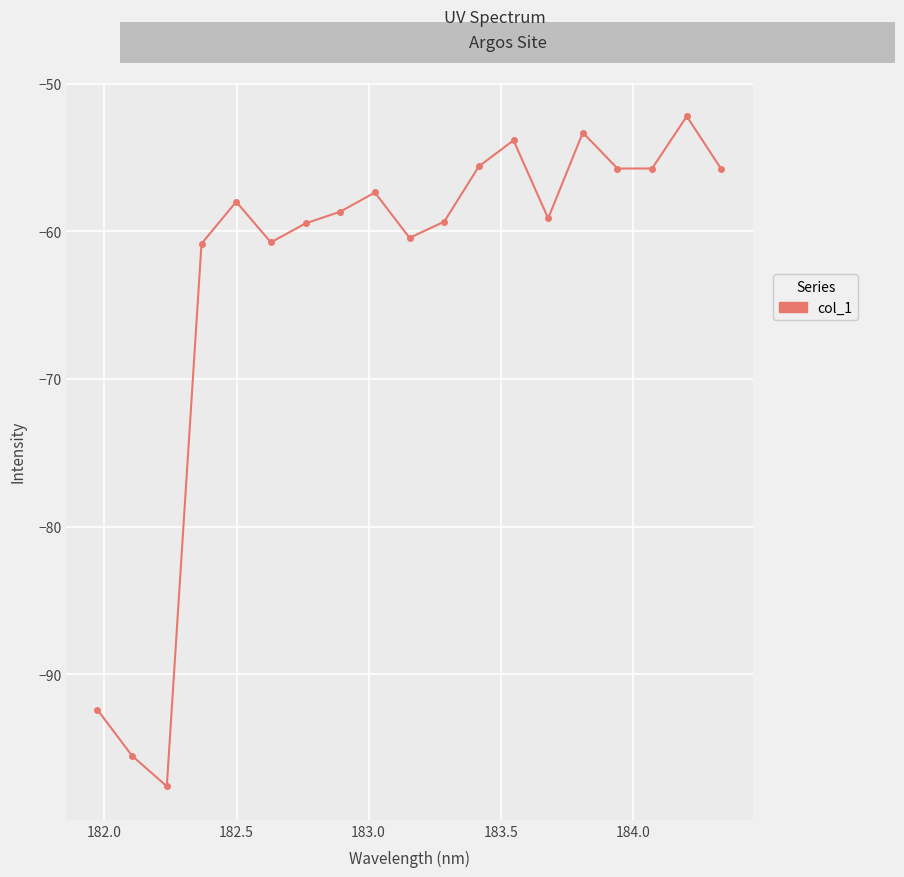

What is the value of the 1st point from the left?

-92.4